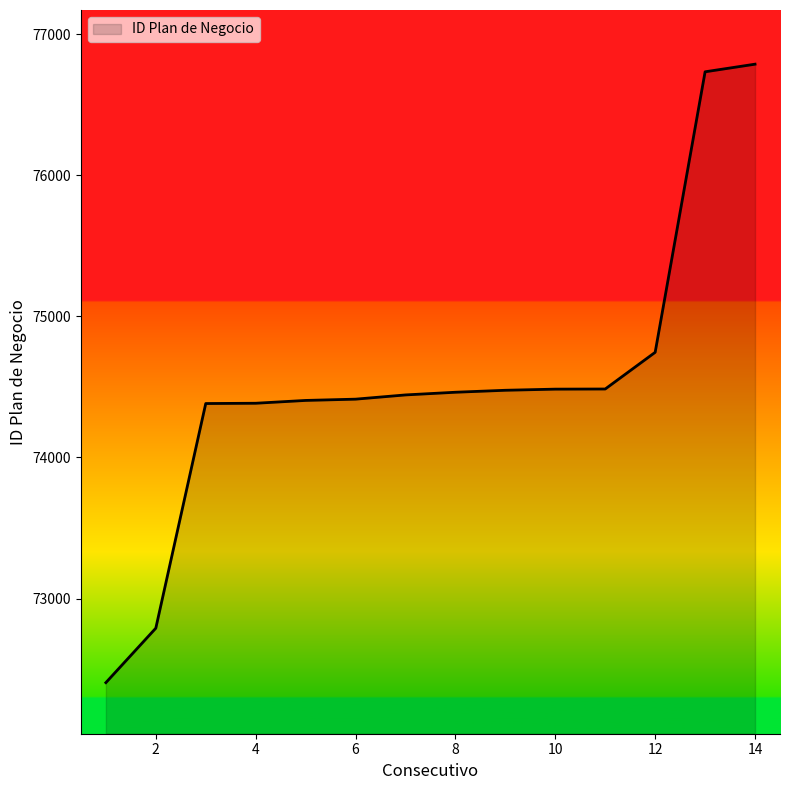

What is the smallest value displayed?

72404